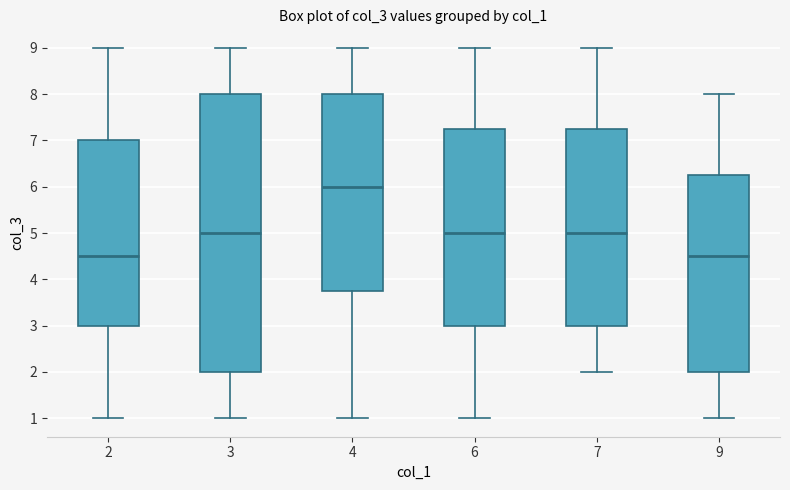

Reading left to right, transcribe this box plot: for each box, give where its median line is, the range the box spans, and where its two whiskers end, as read against the y-axis. The values are not printed on the chart, so give them approximately, as read against the axis.

2: median 4.5, box 3.0 to 7.0, whiskers 1.0 to 9.0
3: median 5.0, box 2.0 to 8.0, whiskers 1.0 to 9.0
4: median 6.0, box 3.8 to 8.0, whiskers 1.0 to 9.0
6: median 5.0, box 3.0 to 7.3, whiskers 1.0 to 9.0
7: median 5.0, box 3.0 to 7.3, whiskers 2.0 to 9.0
9: median 4.5, box 2.0 to 6.3, whiskers 1.0 to 8.0